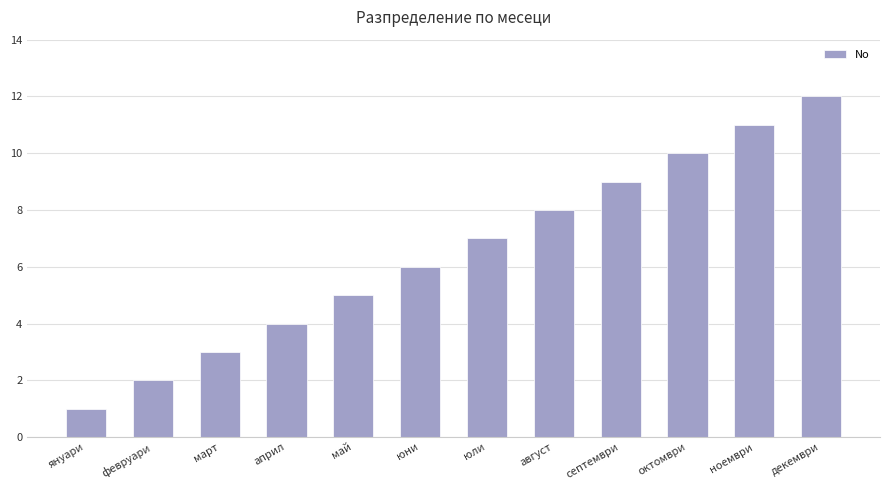

Read the value at септември.

9